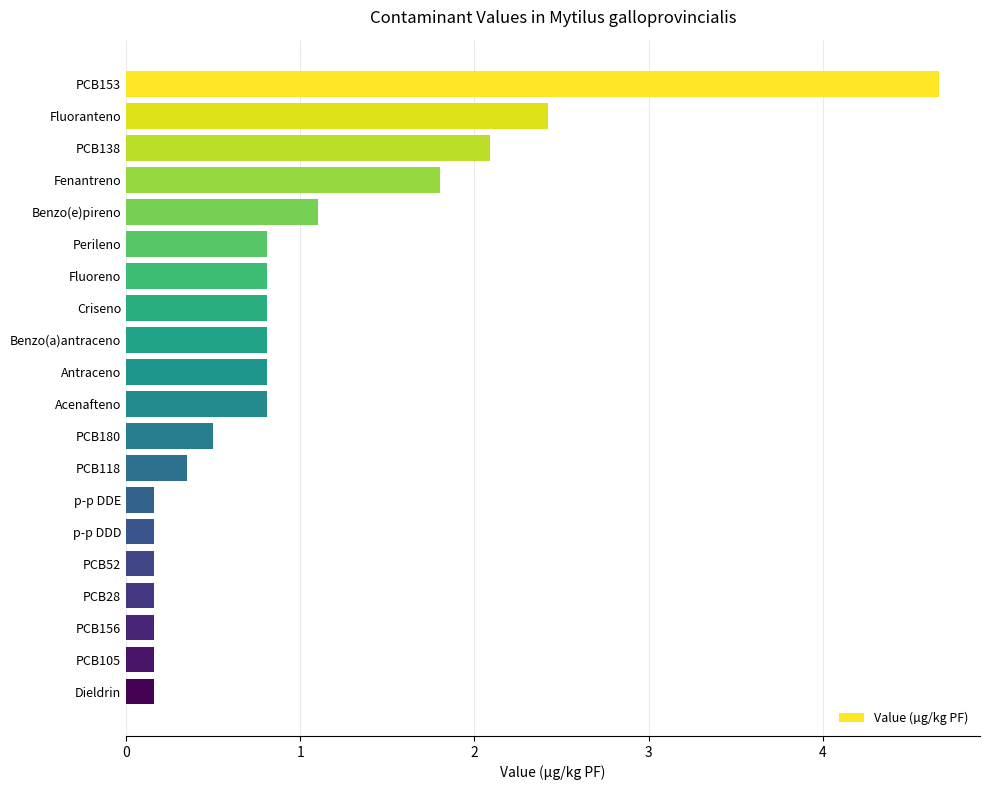

What is the difference between the values at Fluoranteno and Acenafteno?

1.6